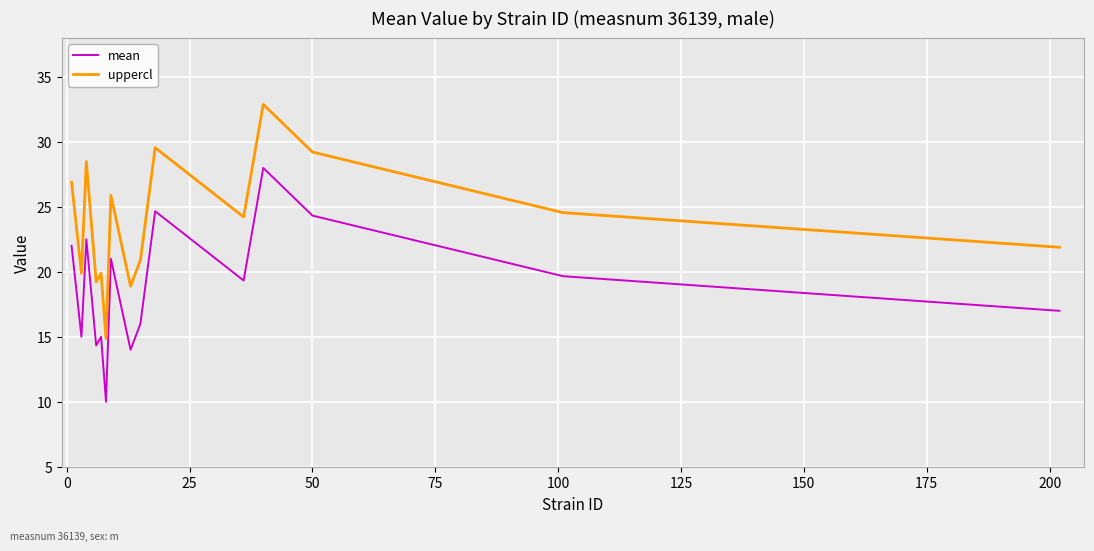

Which series has the largest total across all categories?

uppercl